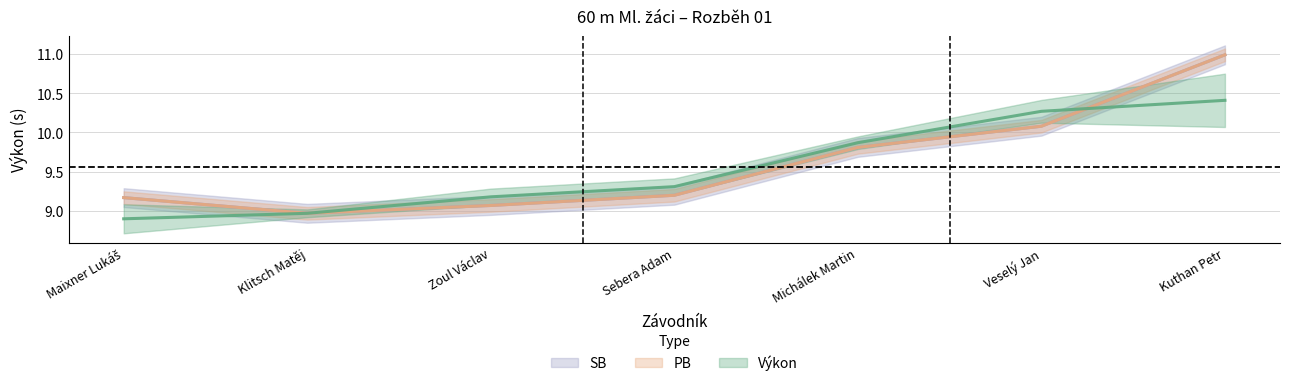

Does the chart have visible grid lines?

Yes